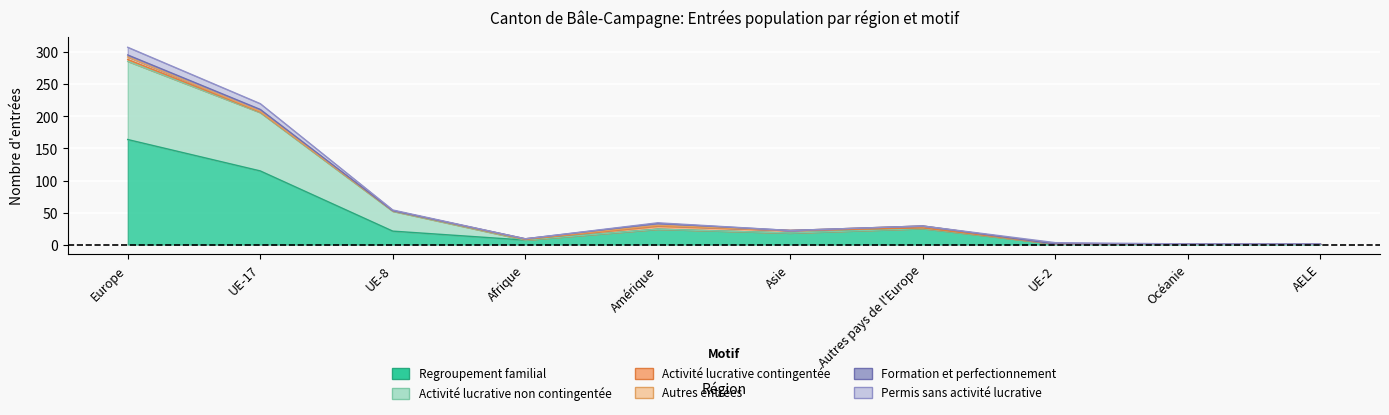

What position from the right is Océanie?

2